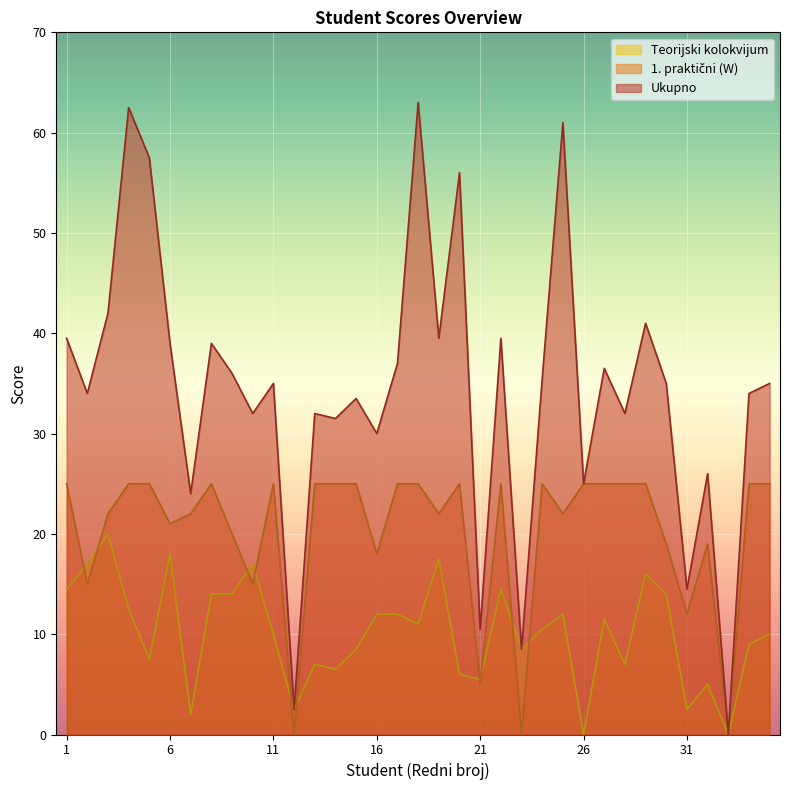

How many distinct data groups are displayed?

3